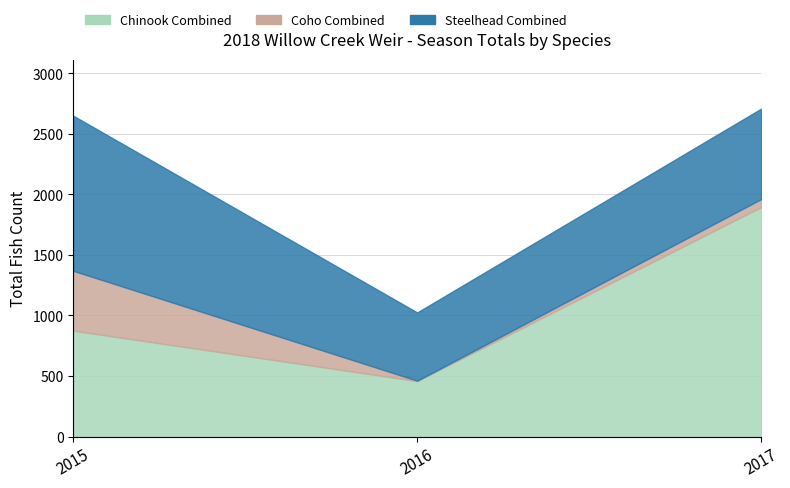

What is the approximate value of Steelhead Combined at 2017?

746